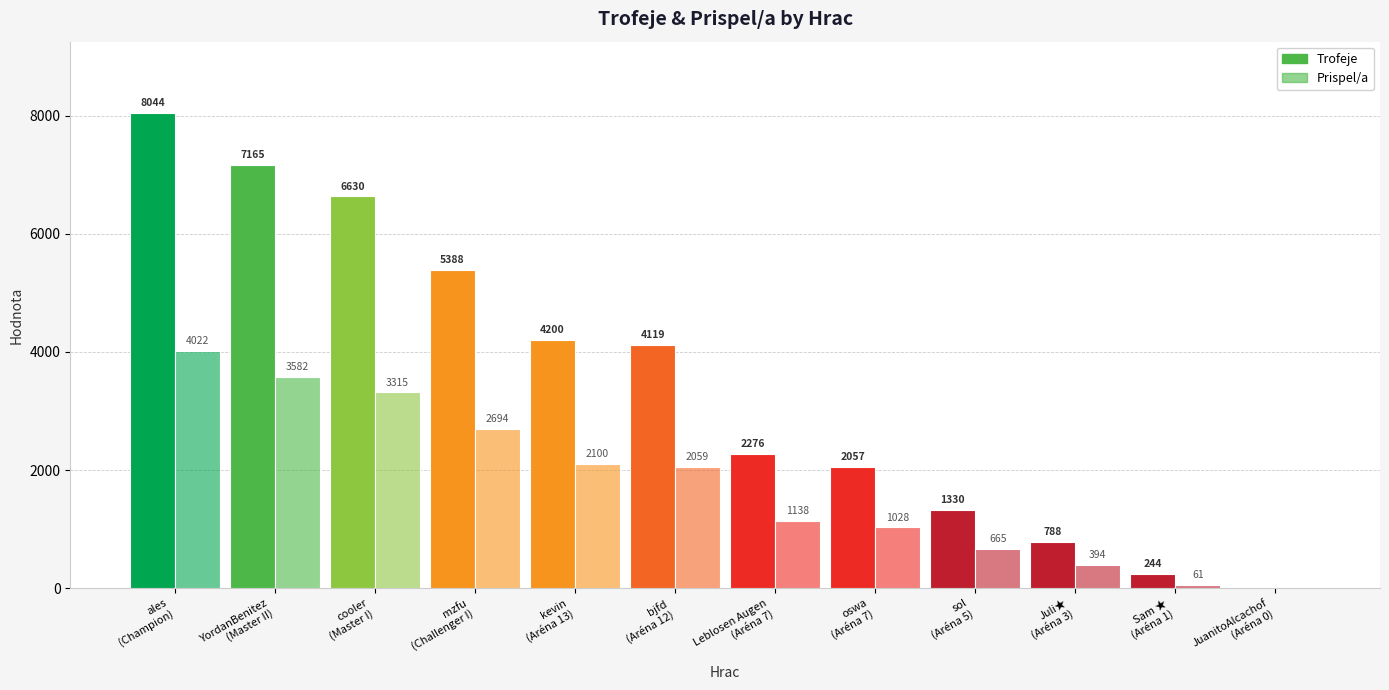

What is the total value across all series at cooler
(Master I)?

9945